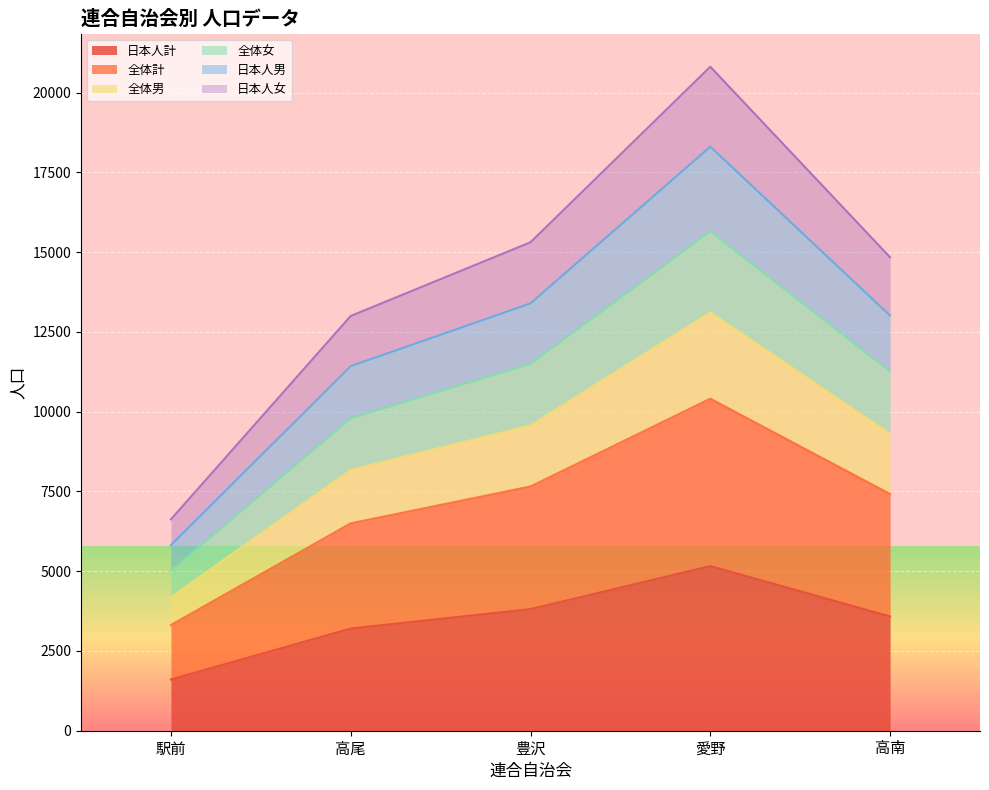

What is the highest value of the 日本人計 series?

5161